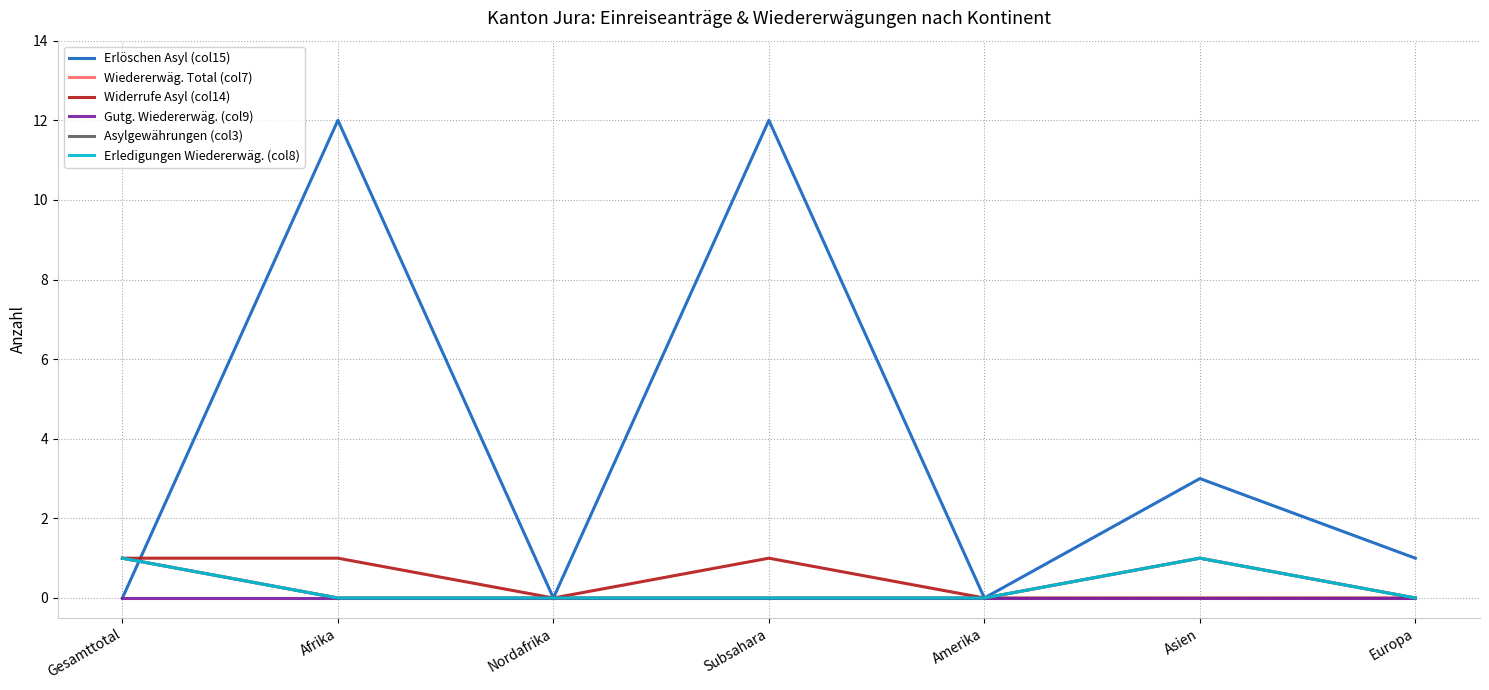

Does the chart have visible grid lines?

Yes